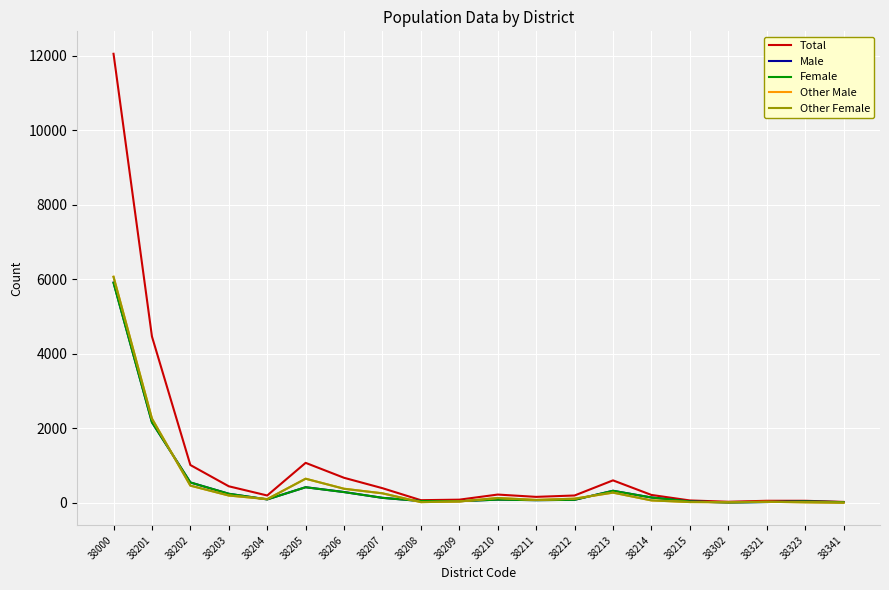

Where does the Other Male series first go above 116?

38000